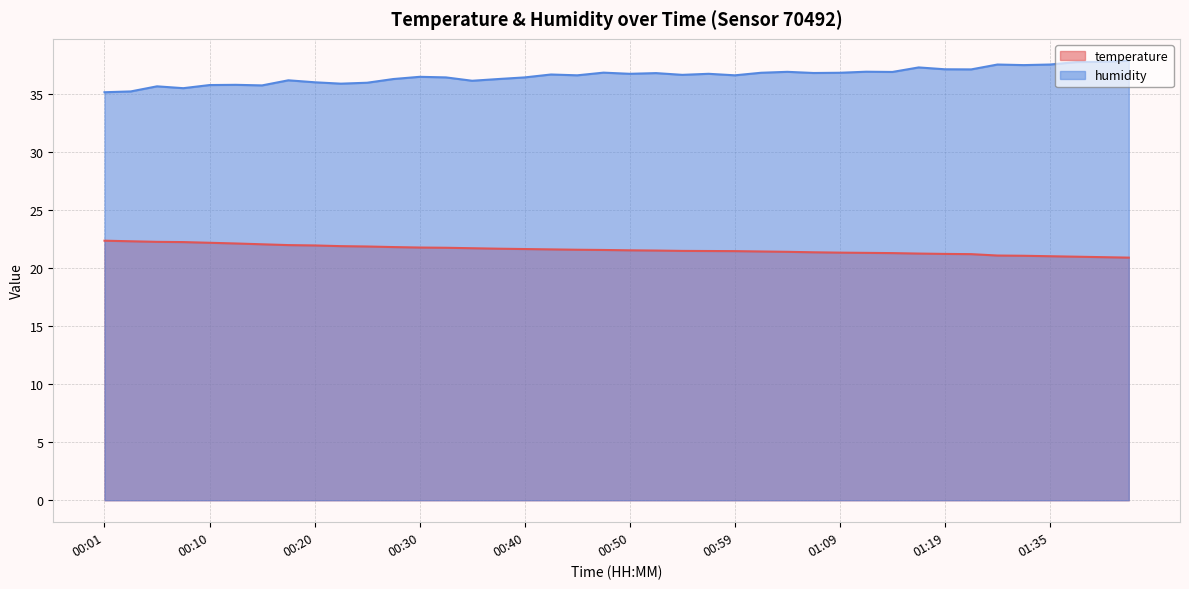

True or false: humidity and temperature cross at least once.

False